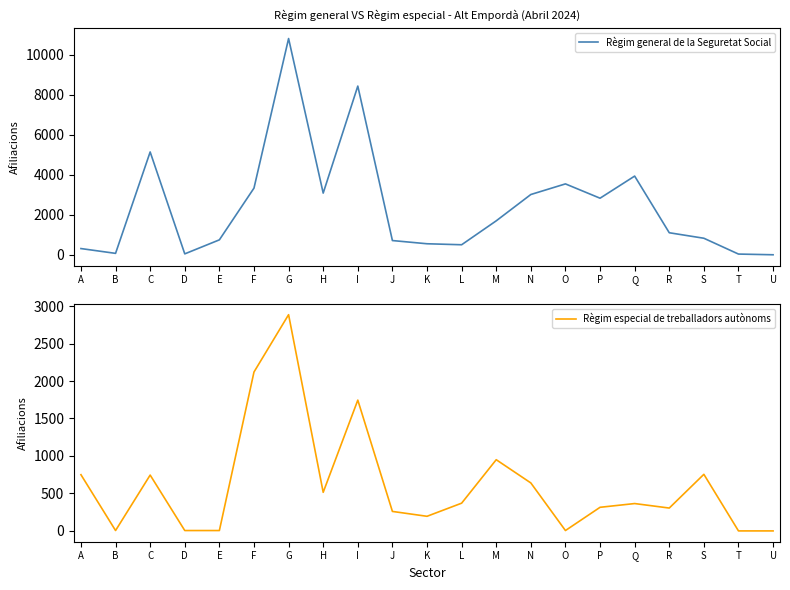

Between F and I, which is larger?

I